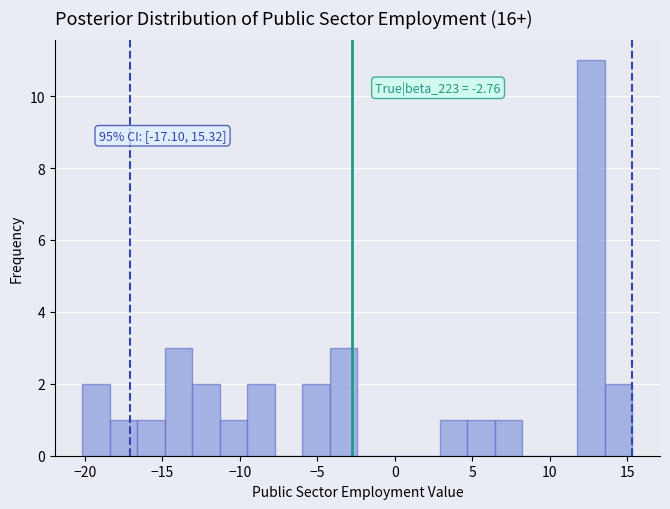

Read against the x-axis, roughly where is the centre of the tallest bar?

12.5